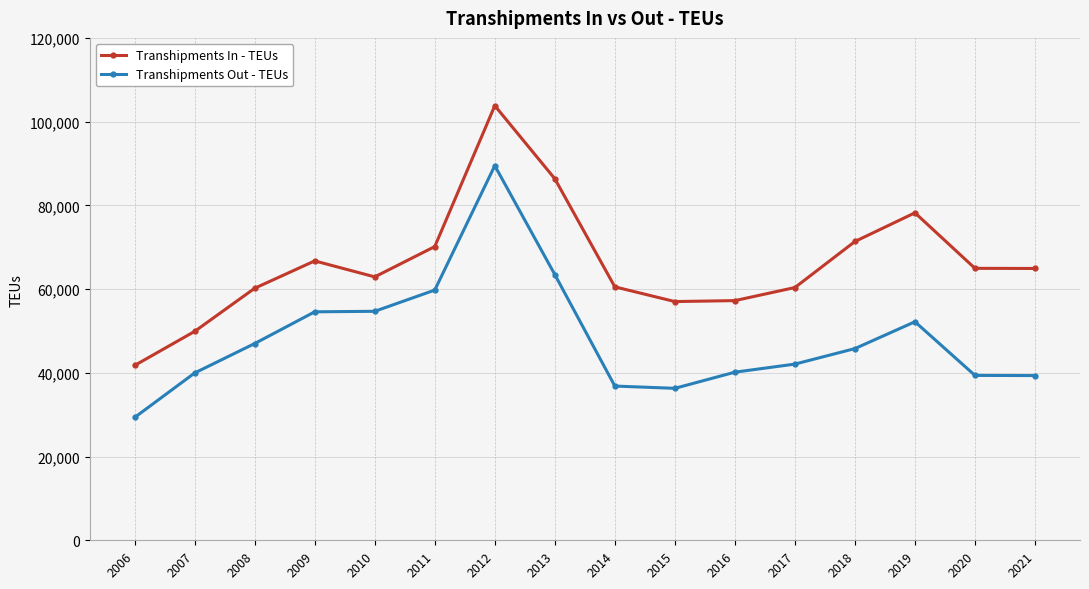

Does the chart display data point markers on the line(s)?

Yes